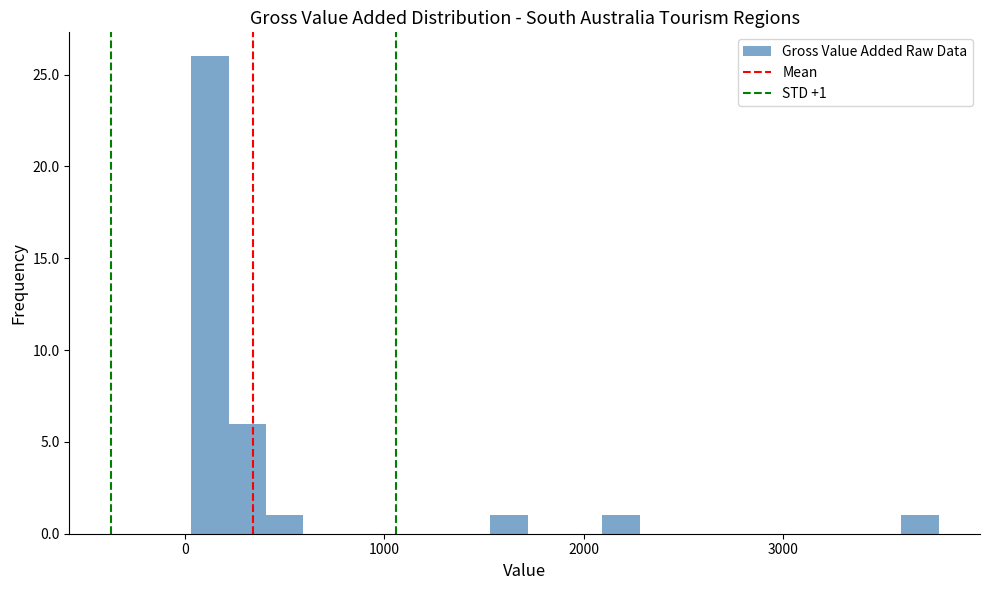

Around what value on the x-axis is the tallest bar? Give the approximate position of its centre, as read against the axis.

100